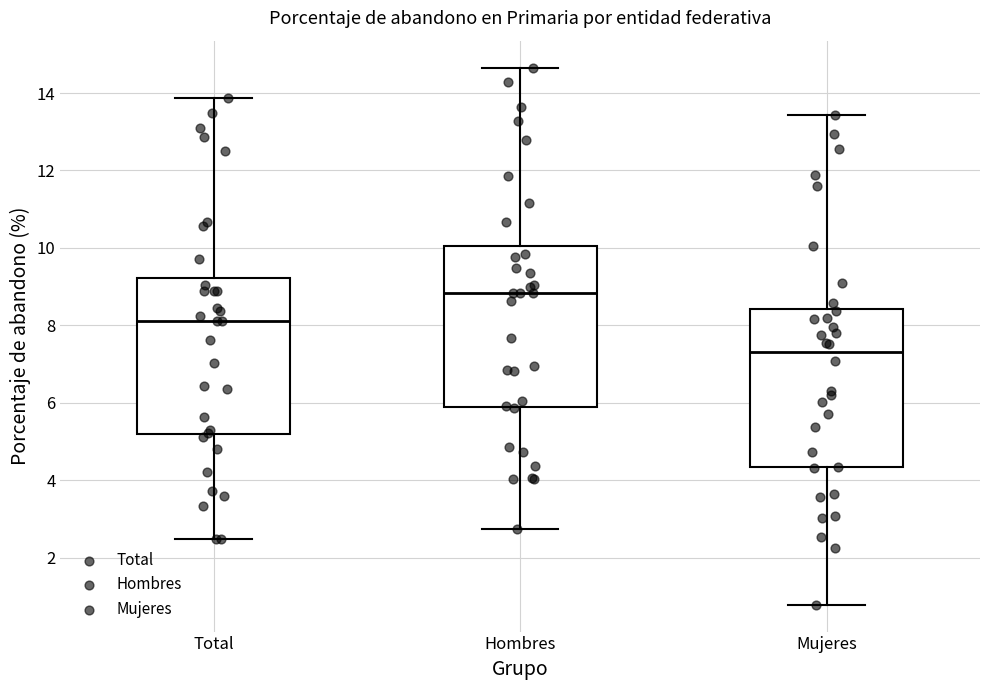

Which box's median line is the highest?

Hombres